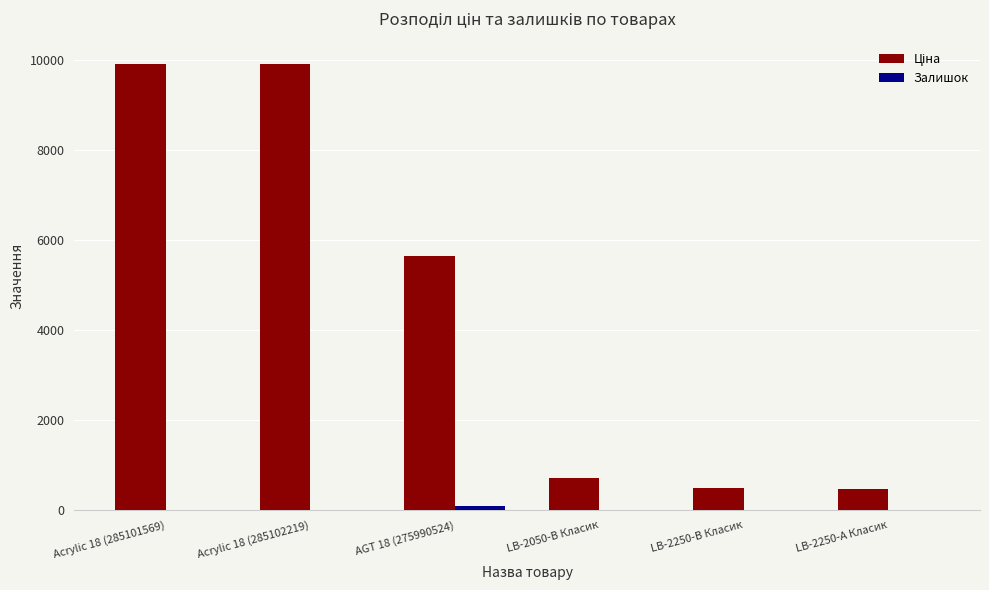

What is the greatest value displayed?

9908.5